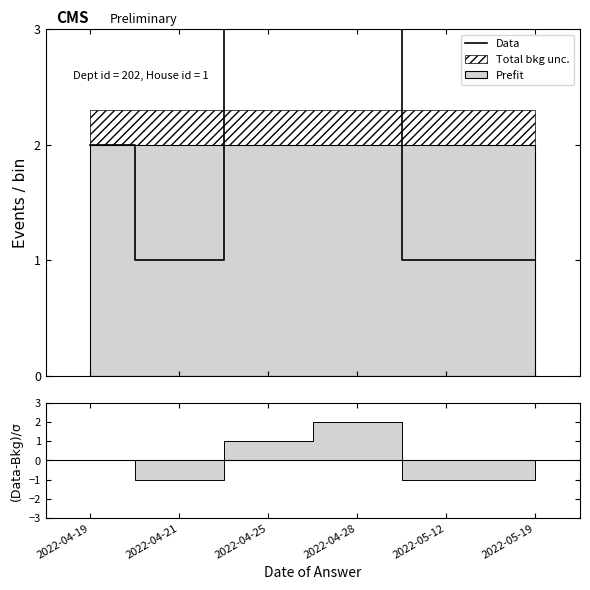

At which category does the chart reach its minimum across all series?

2022-04-21